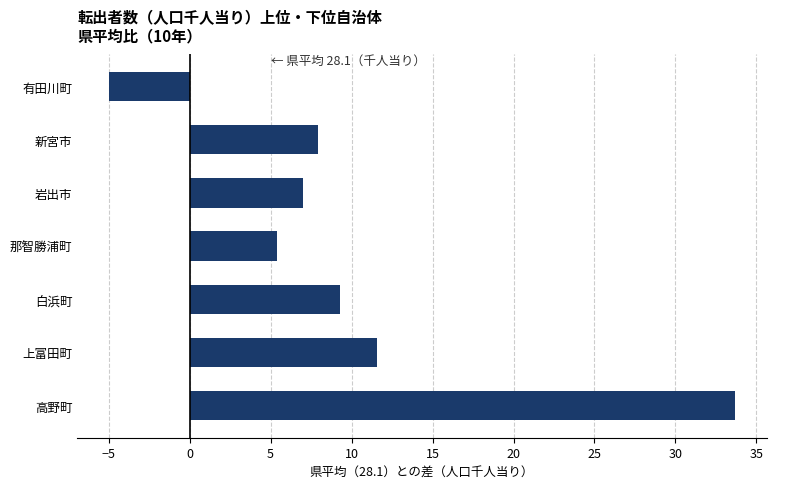

How many data points does each series have?

7